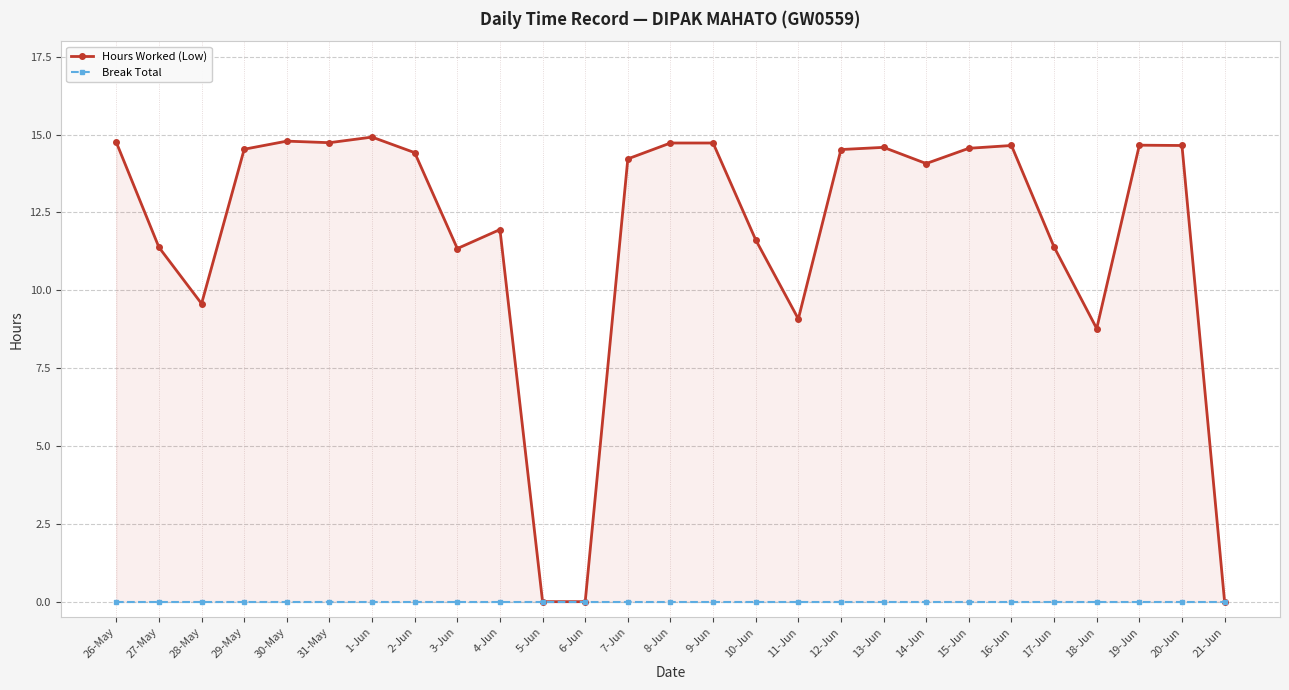

Rank the series at 31-May from highest to lowest value.

Hours Worked (Low), Break Total